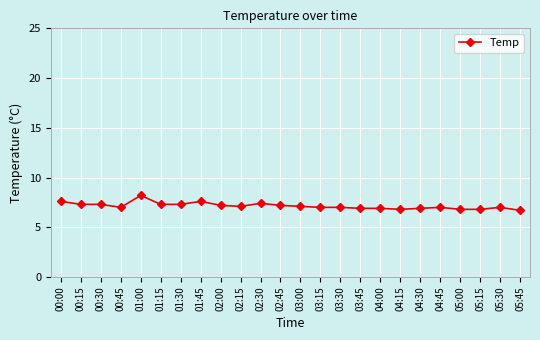

What is the difference between the maximum and minimum values?

1.5